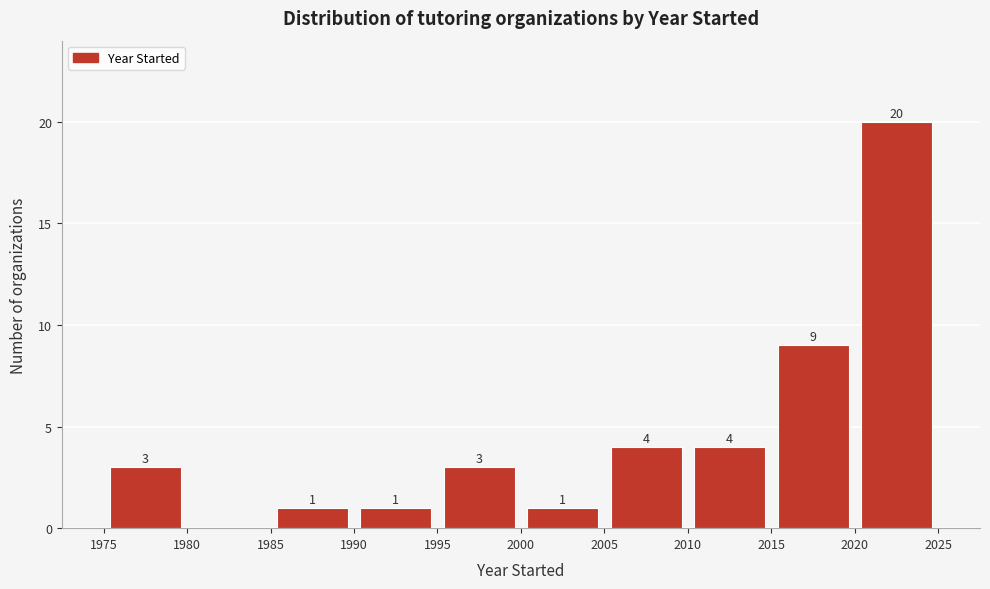

Which range on the x-axis has the tallest bar?

2020 to 2025